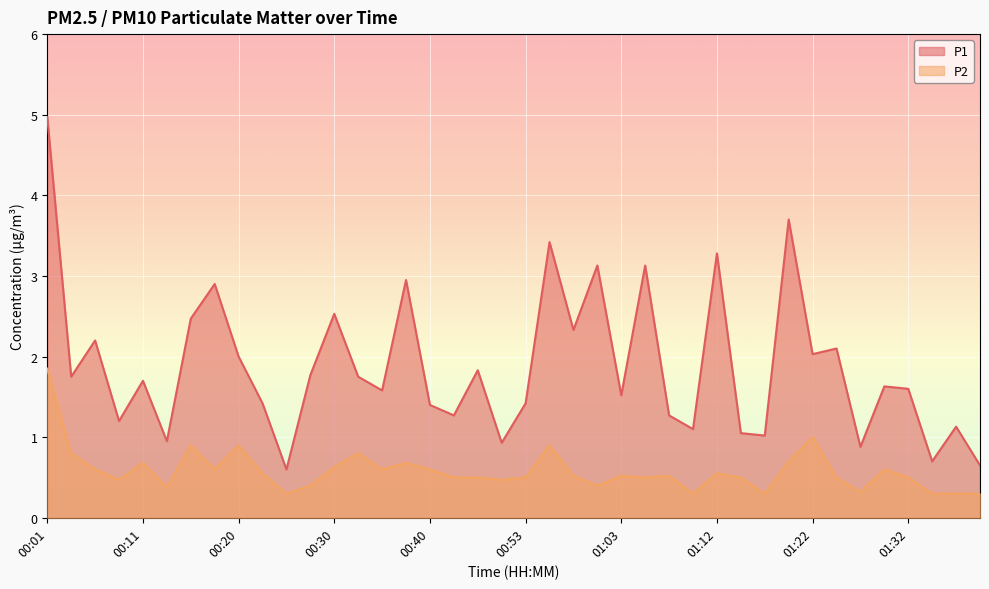

What is the sum of the P1 values at 00:25 and 01:27?

1.5